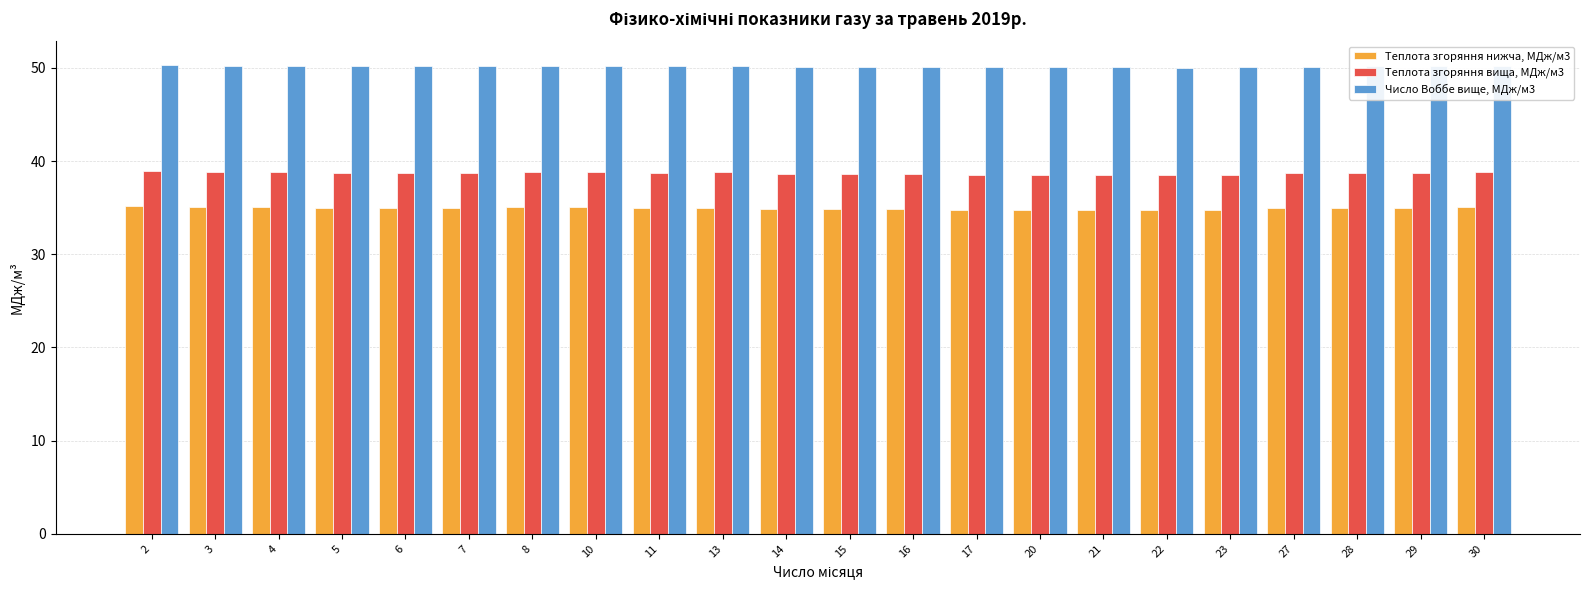

Which series has the largest range (max minus min)?

Теплота згоряння вища, МДж/м3